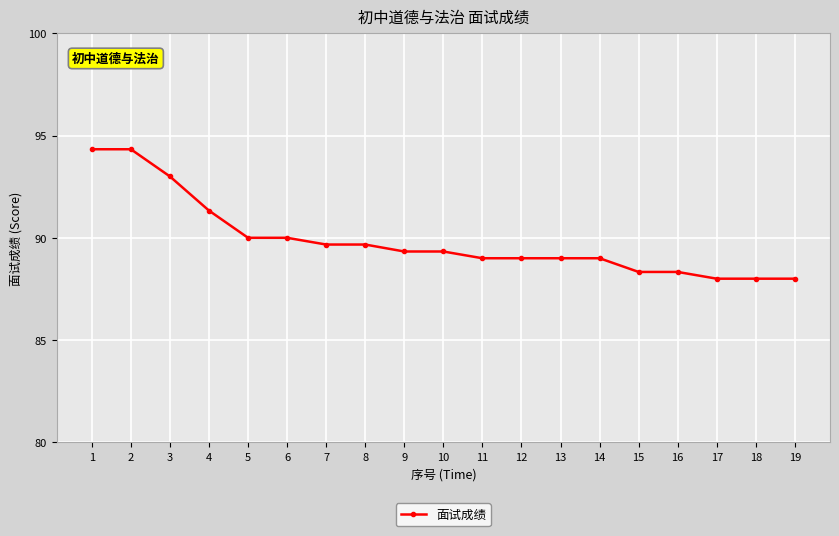

What is the minimum value shown in the chart?

88.0